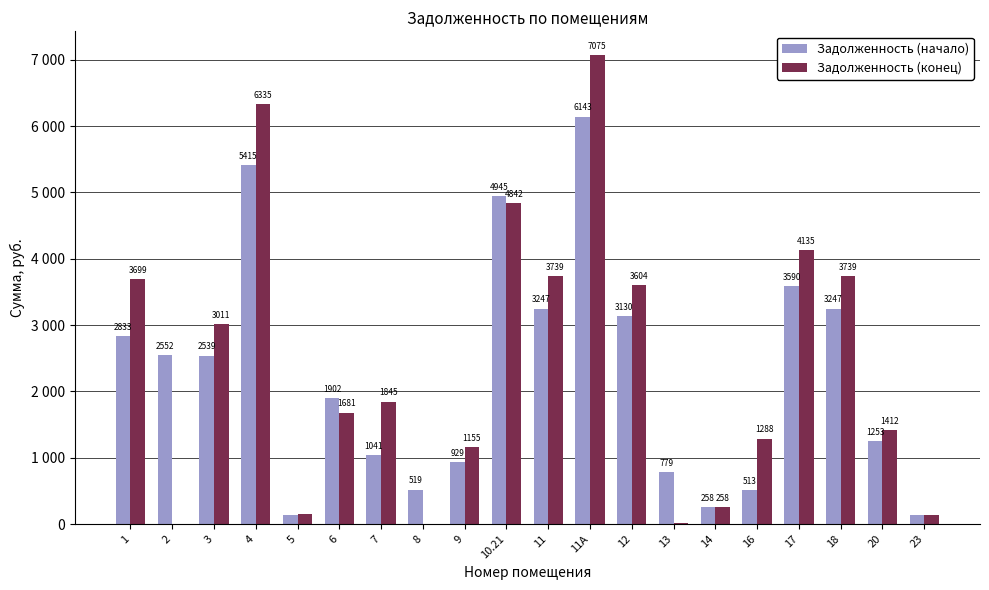

Between 11А and 20, which is larger?

11А